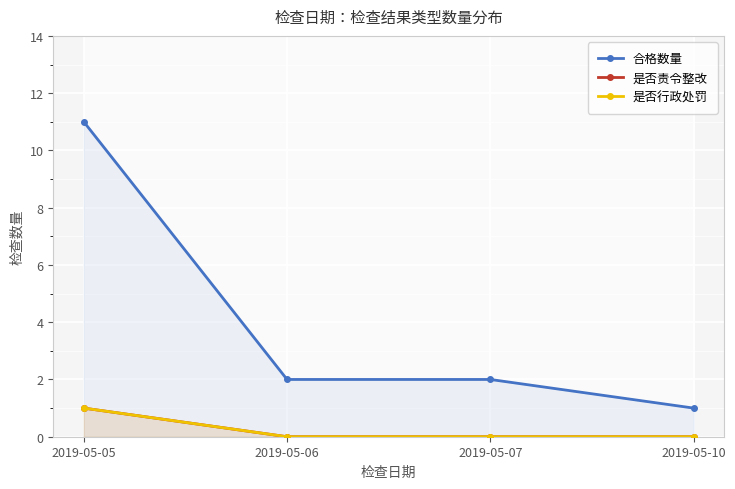

Is the value of 是否责令整改 at 2019-05-05 greater than the value of 是否行政处罚 at 2019-05-07?

Yes